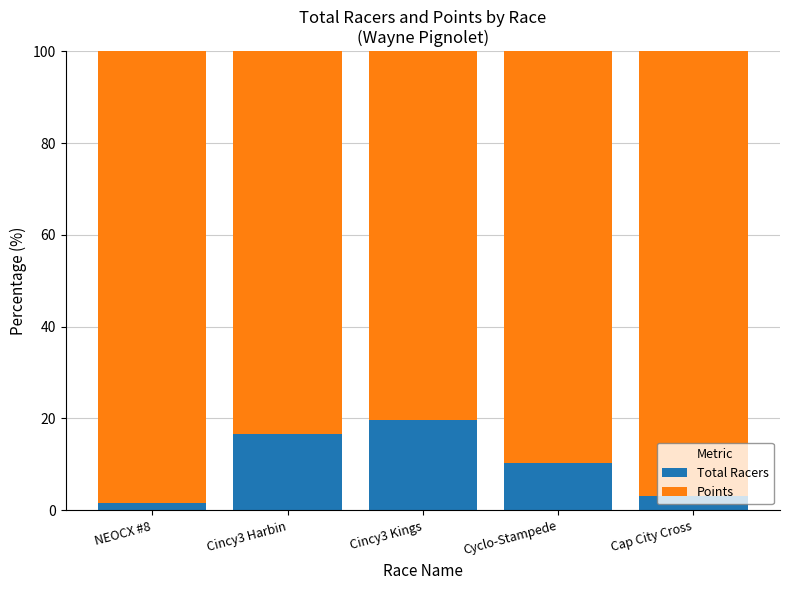

What is the approximate value of Total Racers at Cyclo-Stampede?

10.2